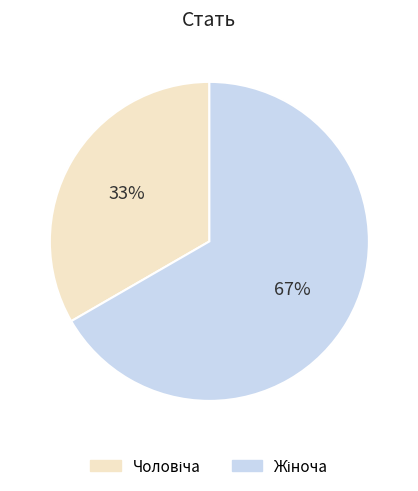

How many slices are in this pie chart?

2